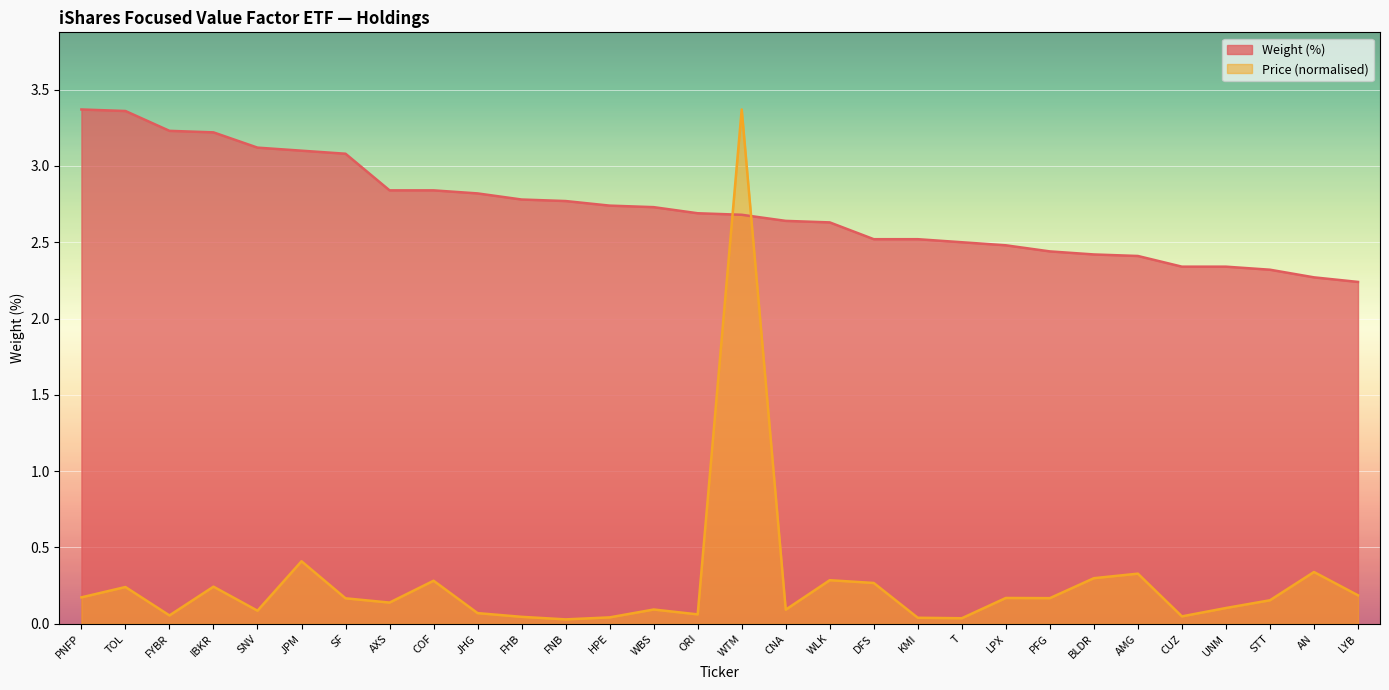

The value of Weight (%) at WBS is 2.7. True or false?

True